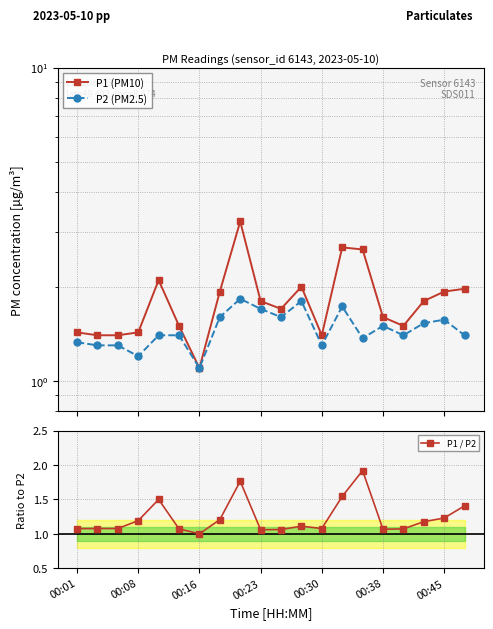

Rank the series by their average value, from highest to lowest.

P1 (PM10), P2 (PM2.5), P1 / P2